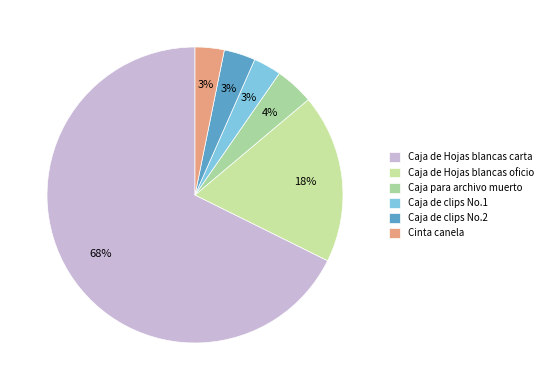

What is the smallest slice in the pie chart?

Caja de clips No.1